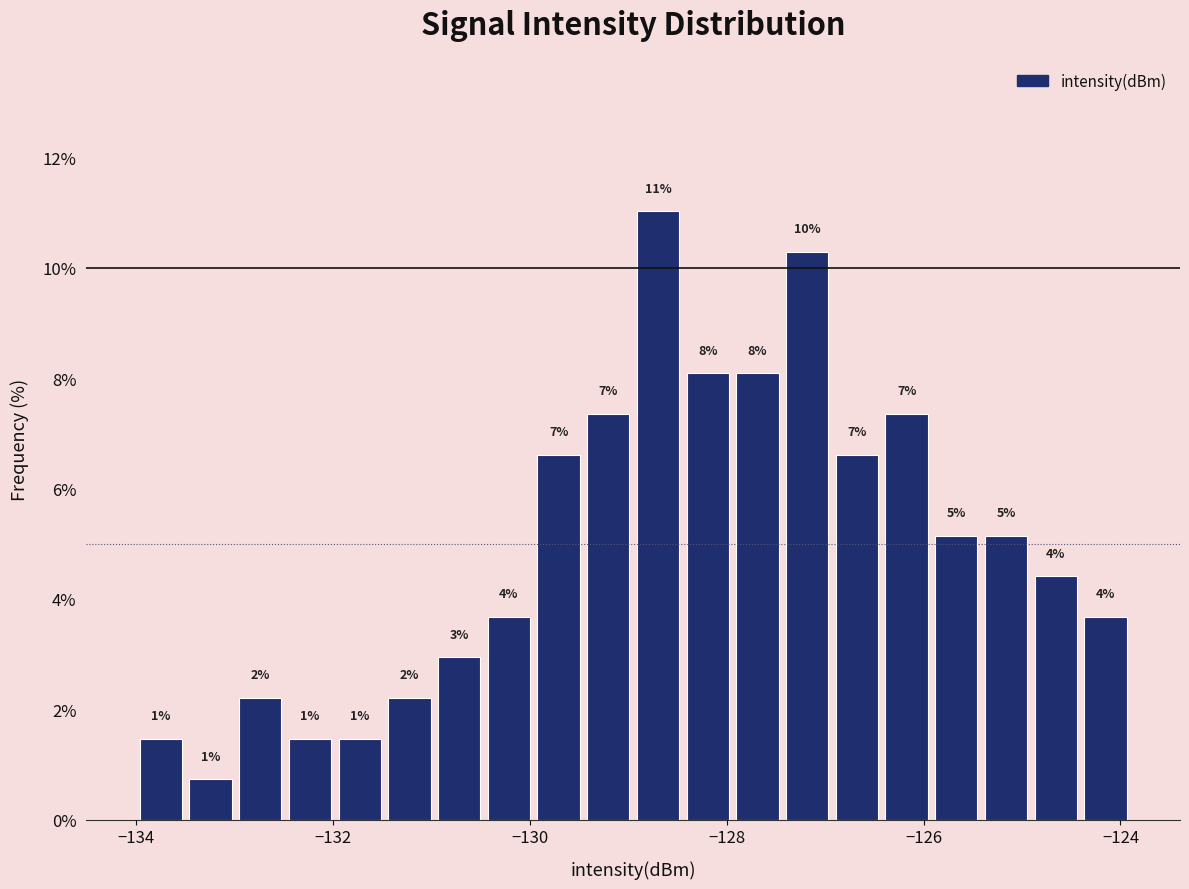

Read against the x-axis, roughly where is the centre of the tallest bar?

-128.6